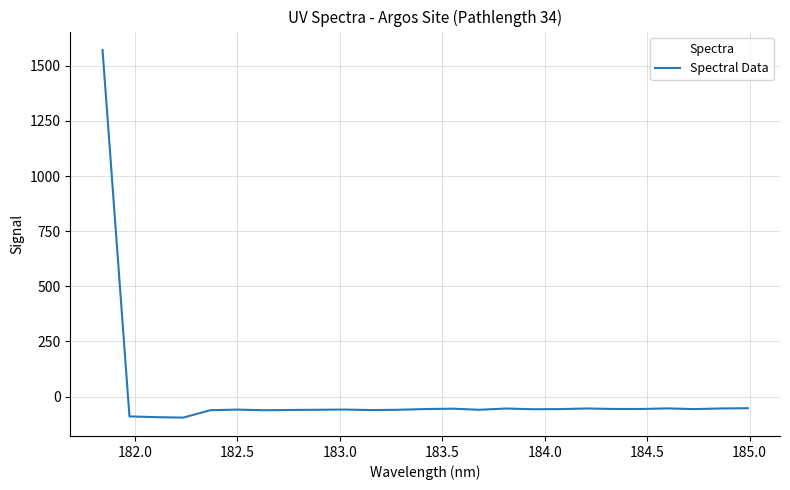

What is the difference between the maximum and minimum values?

1666.9